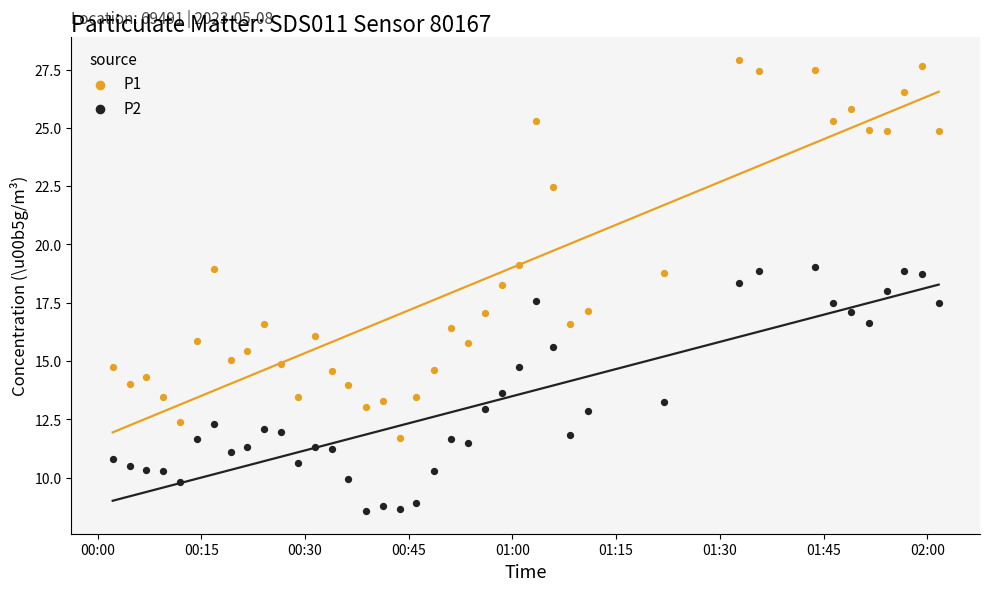

Which series has the widest spread of Y values?

P1